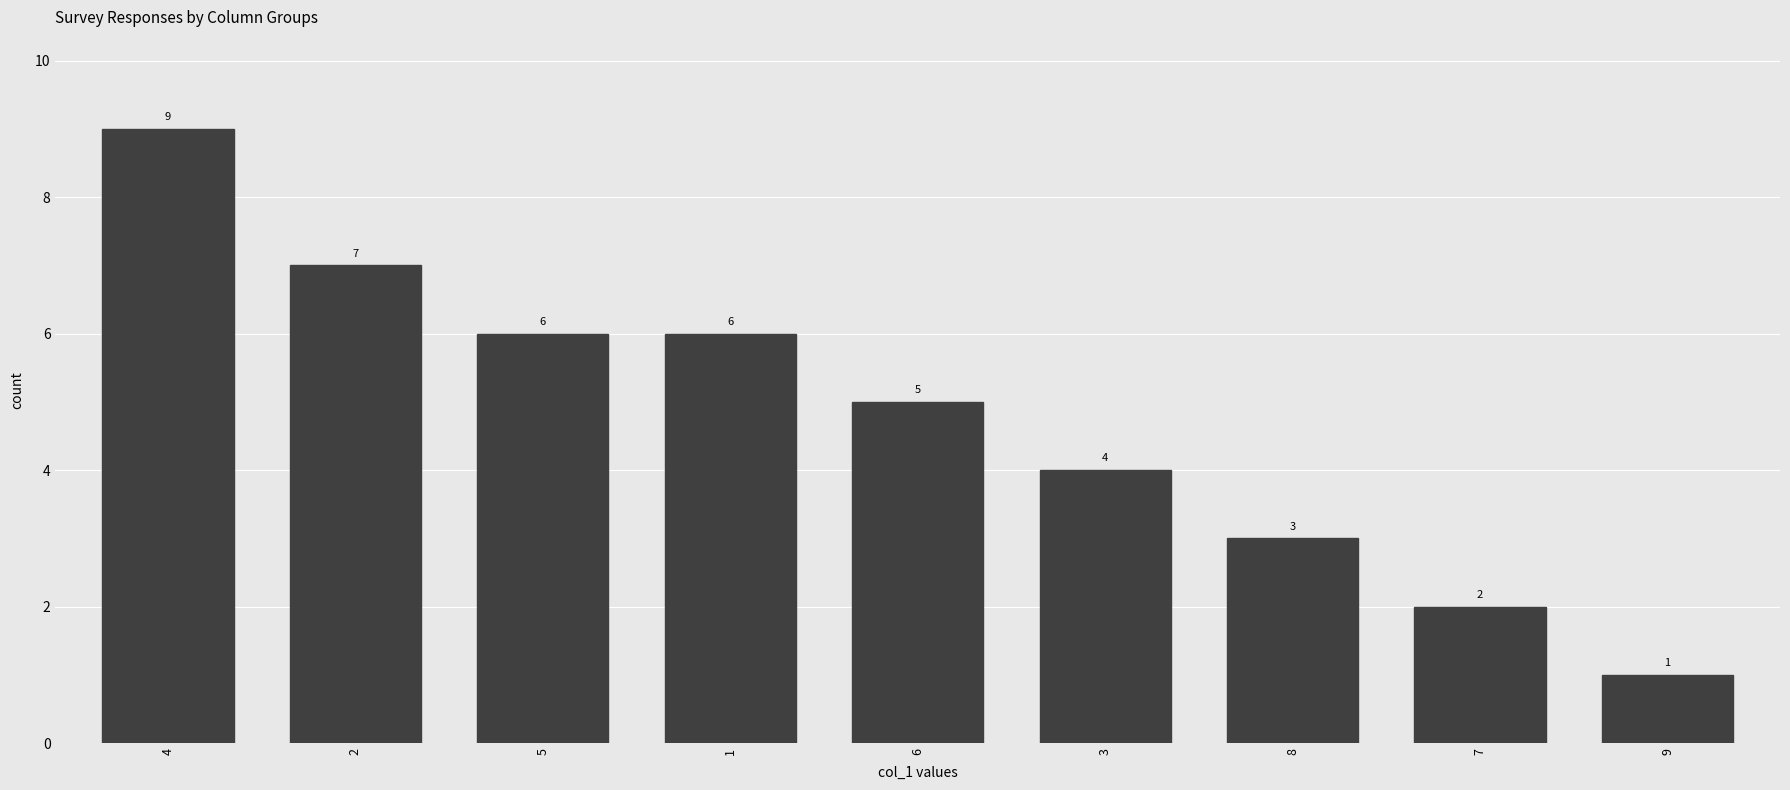

Where does the data first go above 5?

4